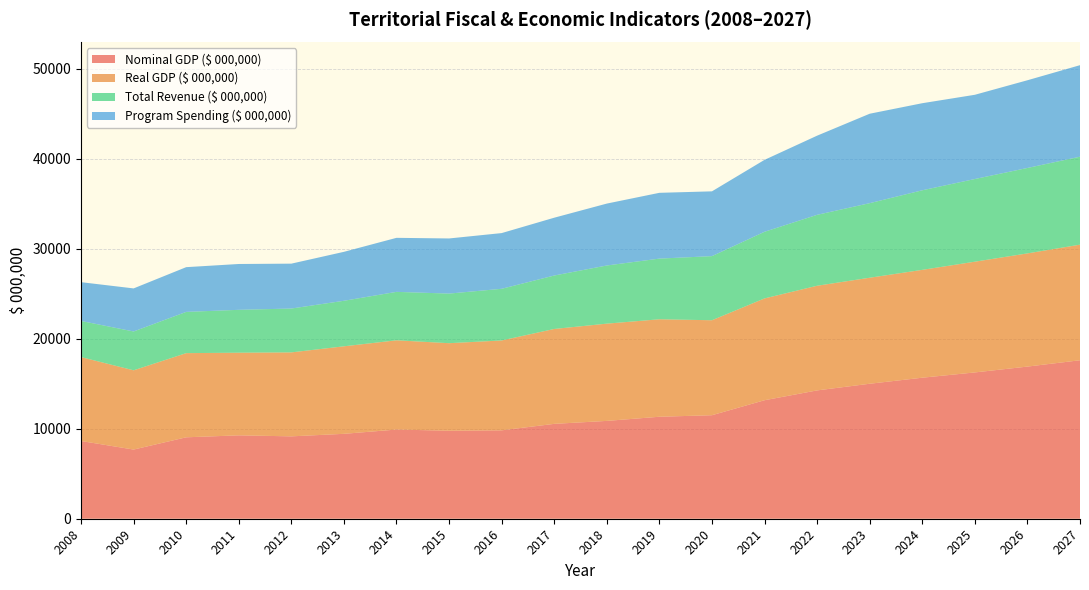

Reading left to right, what are all the values shown in this chart?

Nominal GDP ($ 000,000): 2008=8636	2009=7685	2010=9046	2011=9265	2012=9152	2013=9433	2014=9909	2015=9778	2016=9821	2017=10541	2018=10869	2019=11330	2020=11501	2021=13166	2022=14257	2023=14996	2024=15668	2025=16254	2026=16903	2027=17607
Real GDP ($ 000,000): 2008=9323	2009=8806	2010=9352	2011=9182	2012=9329	2013=9724	2014=9915	2015=9725	2016=9986	2017=10543	2018=10806	2019=10830	2020=10552	2021=11313	2022=11628	2023=11780	2024=11983	2025=12304	2026=12577	2027=12843
Total Revenue ($ 000,000): 2008=4013	2009=4313	2010=4582	2011=4763	2012=4872	2013=5057	2014=5381	2015=5511	2016=5739	2017=5937	2018=6460	2019=6740	2020=7122	2021=7402	2022=7879	2023=8283	2024=8840	2025=9184	2026=9490	2027=9772
Program Spending ($ 000,000): 2008=4310	2009=4785	2010=4970	2011=5092	2012=4987	2013=5438	2014=6003	2015=6125	2016=6189	2017=6423	2018=6878	2019=7309	2020=7198	2021=7991	2022=8795	2023=9937	2024=9674	2025=9359	2026=9745	2027=10169